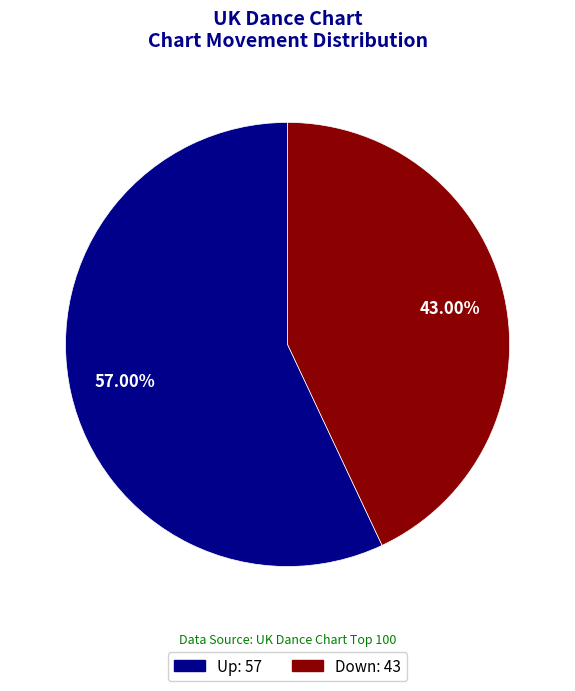

Count the number of slices in the pie.

2